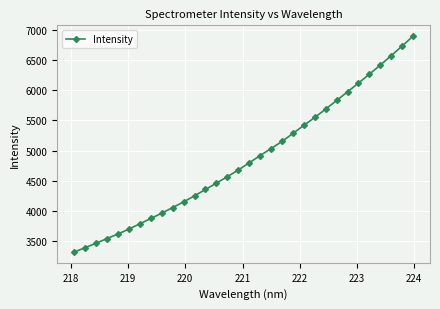

What is the sum of all values?

155836.4